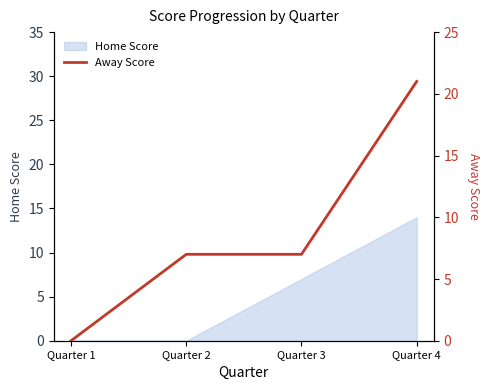

True or false: Home Score has more than 1 points higher than both neighbors.

False